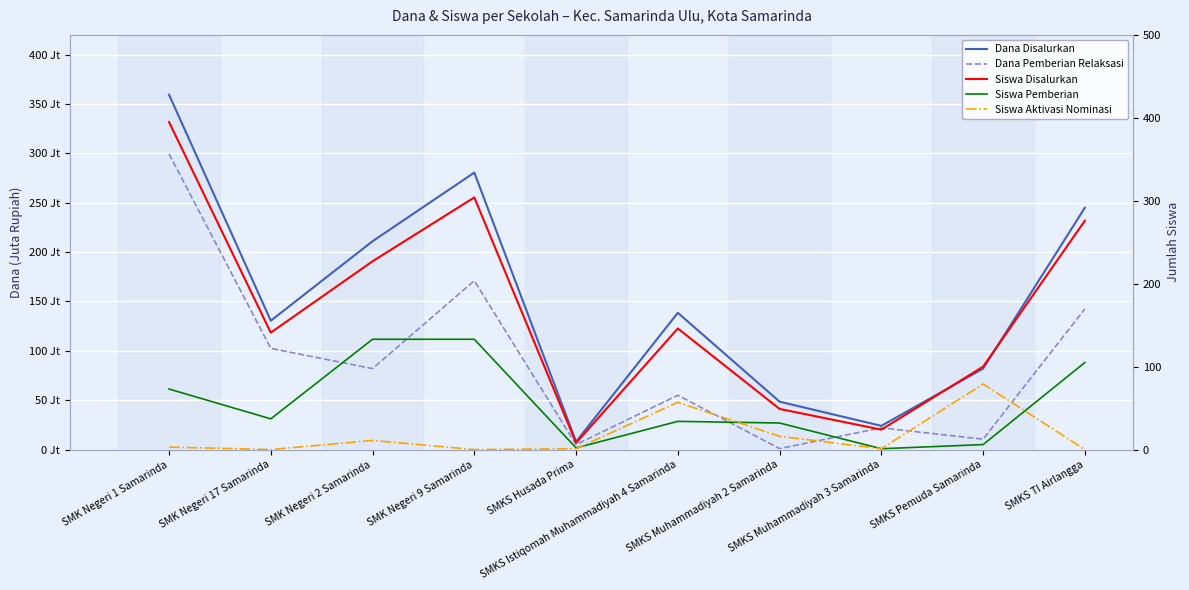

At which label does Dana Pemberian Relaksasi reach its peak?

SMK Negeri 1 Samarinda